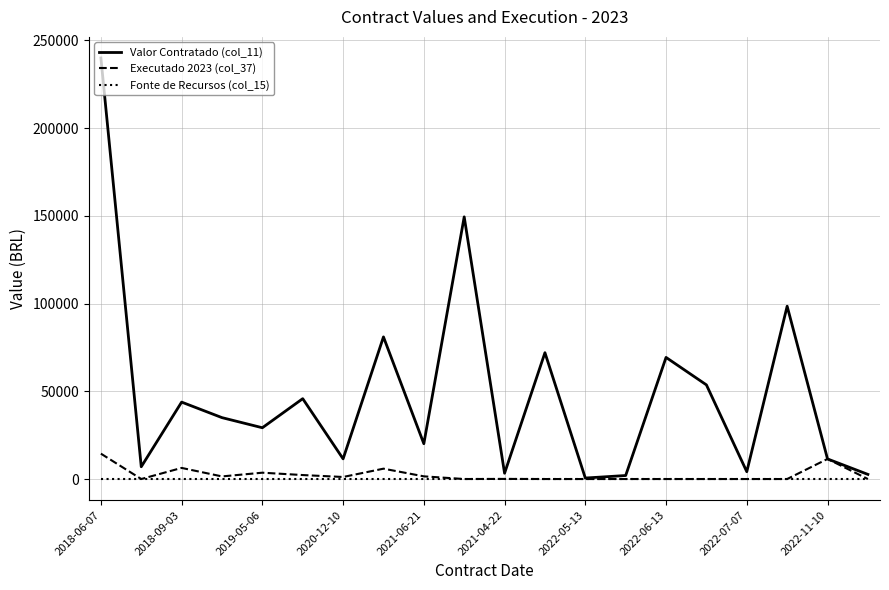

Which series has the largest total across all categories?

Valor Contratado (col_11)